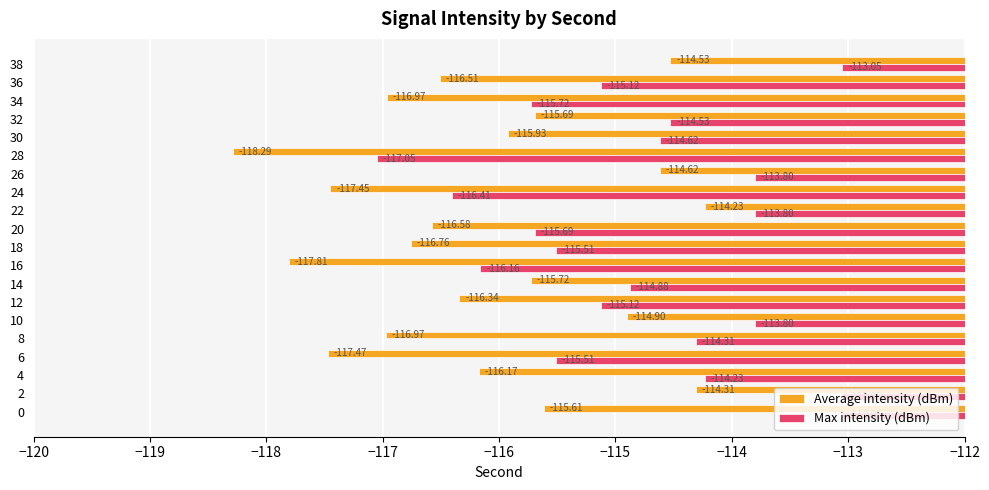

What is the difference between the maximum and minimum values in the Max intensity (dBm) series?

4.0